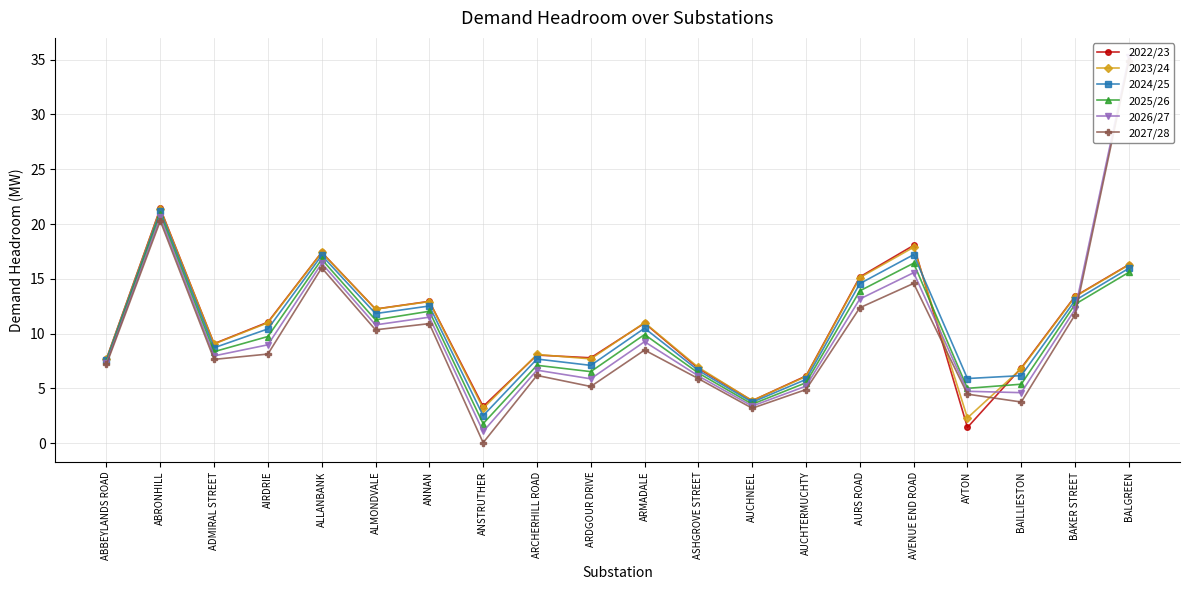

How many values in the 2022/23 series exceed 10?

10